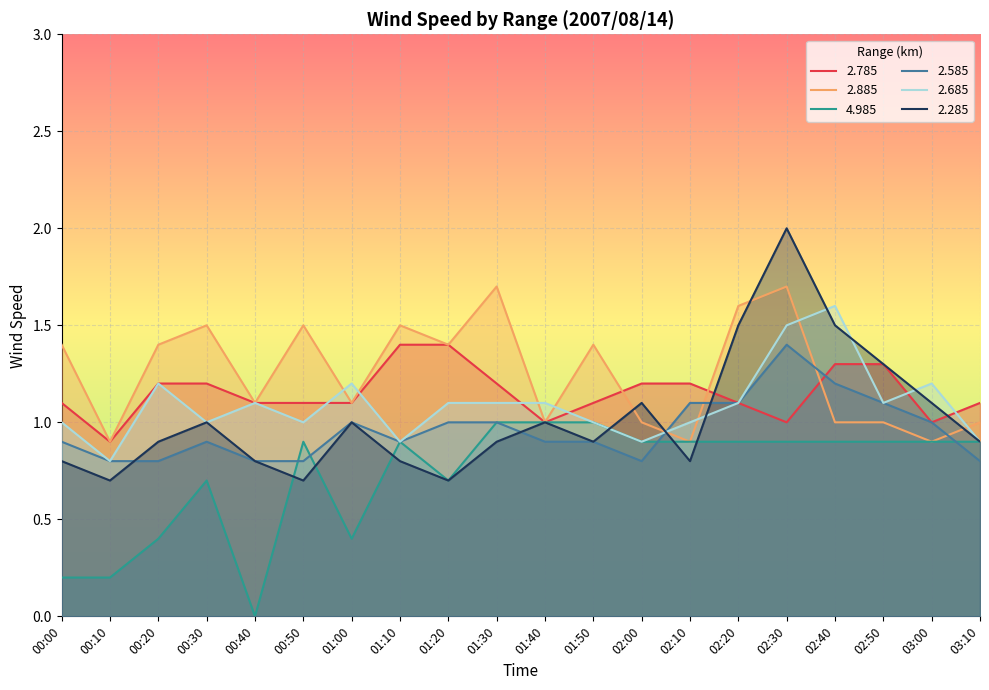

Which series has the largest total across all categories?

2.885